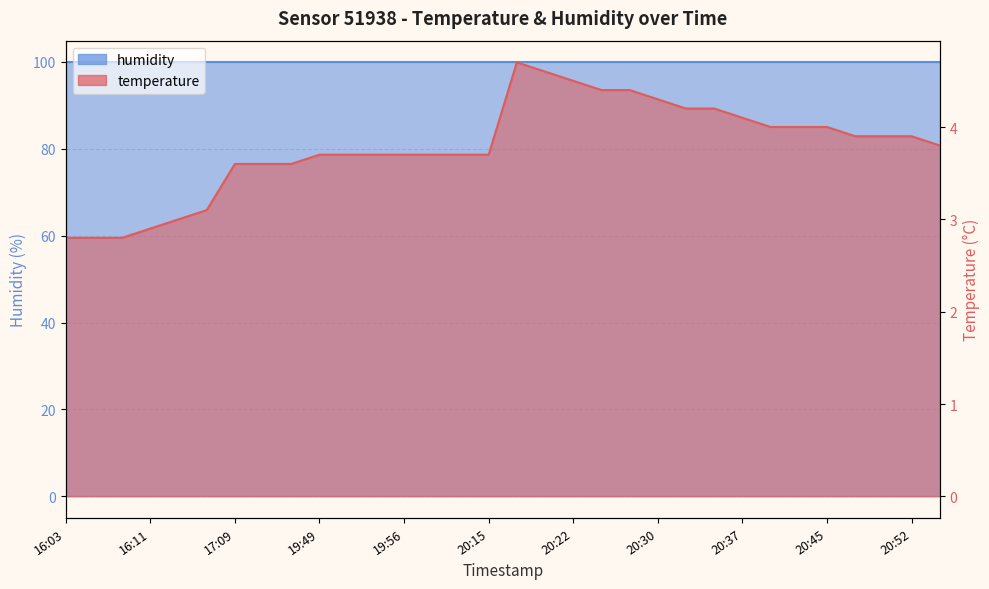

Is it true that the value at 20:15 is 3.7?

True